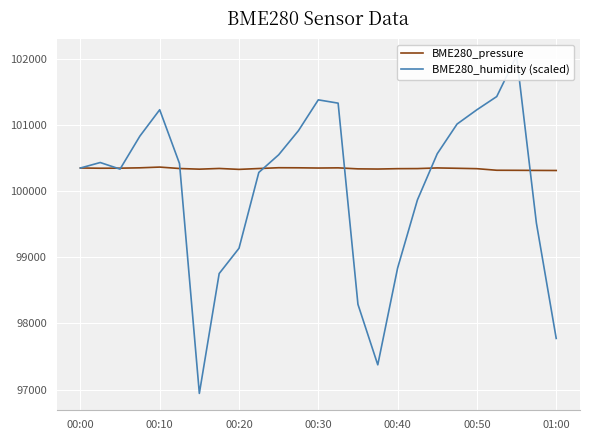

What is the highest value of the BME280_pressure series?

100363.1